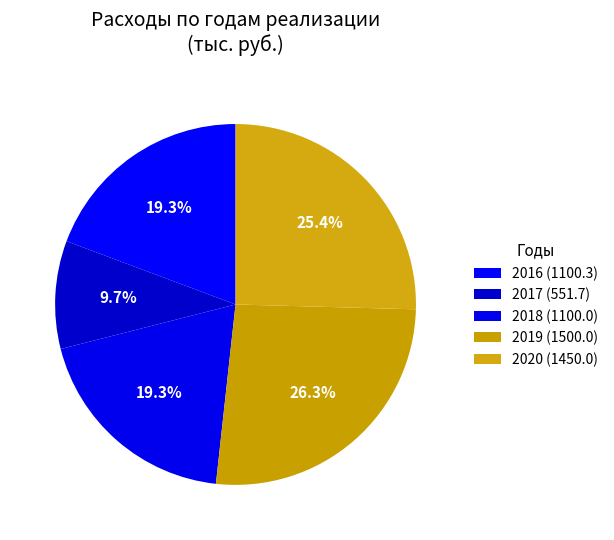

To the nearest percent, what is the difference between the 2017 and 2020 slice percentages?

16%